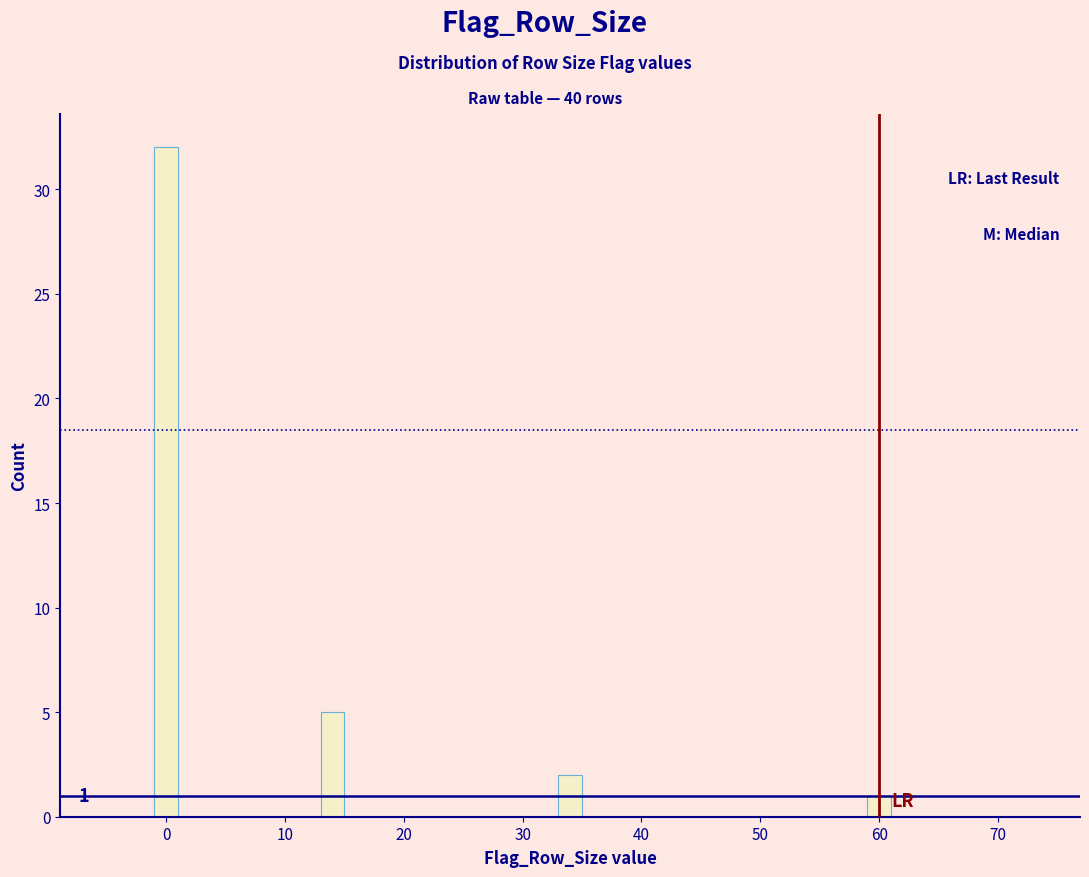

Read against the x-axis, roughly where is the centre of the tallest bar?

0